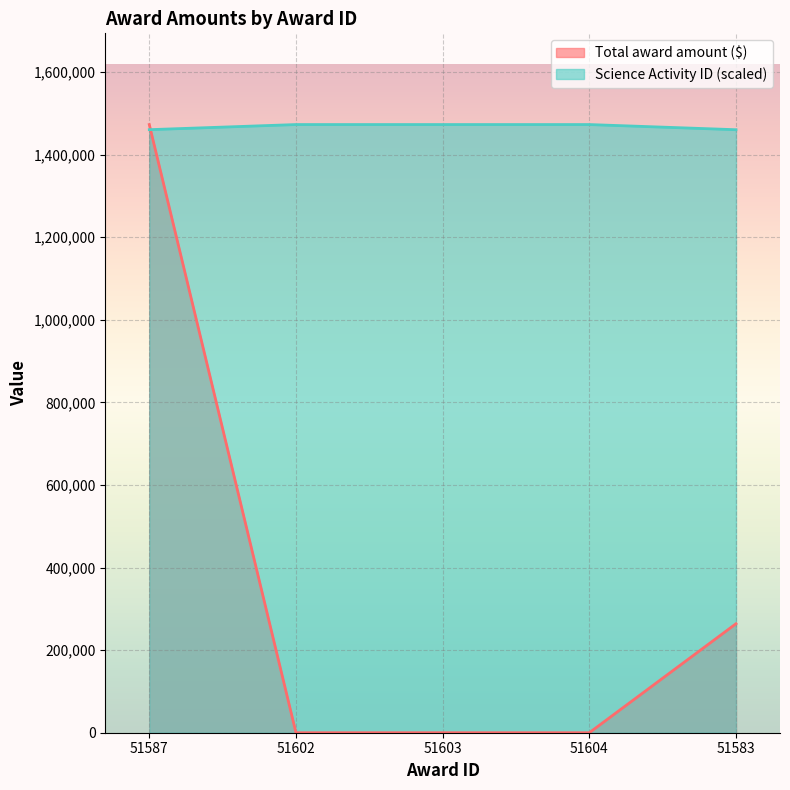

What is the sum of the Science Activity ID values at 51603 and 51587?

2933056.3